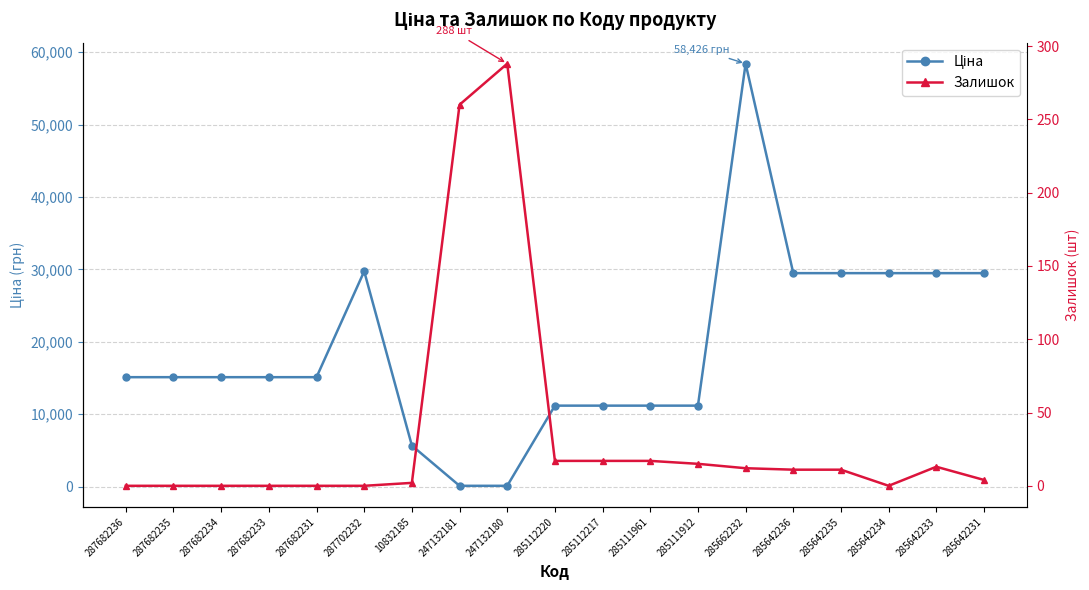

At how many categories does at least one series exceed 34286?

1